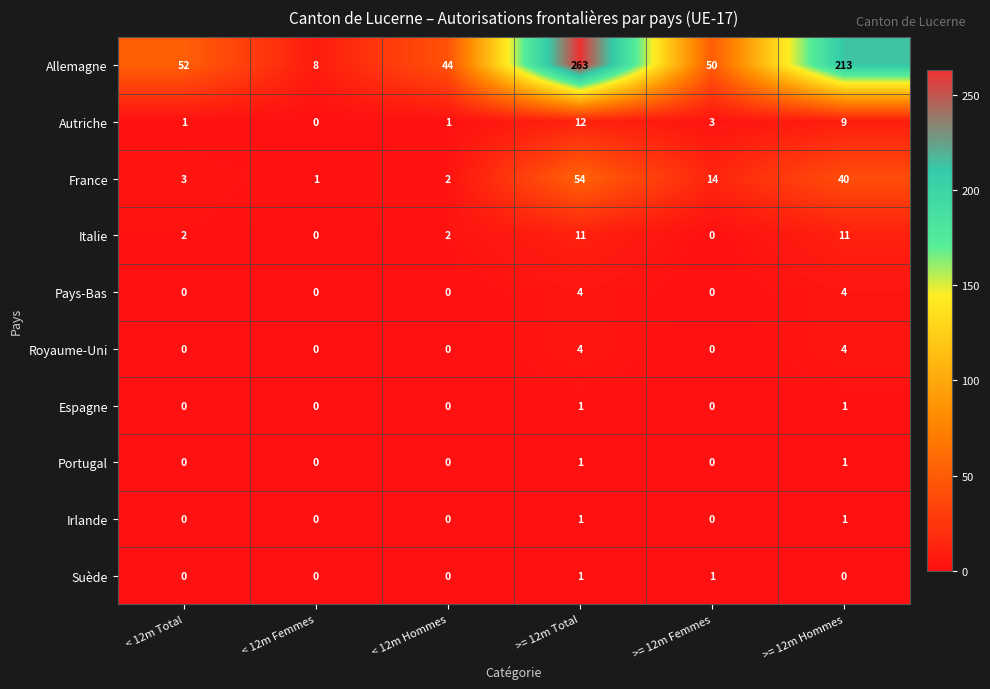

The Irlande series shows 0 at >= 12m Hommes. True or false?

False